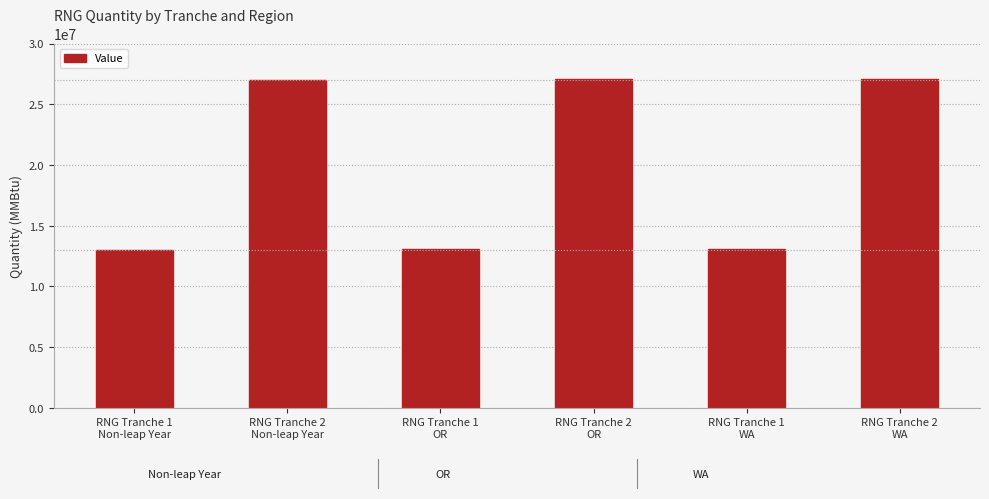

At which label is the value closest to 20036986?

RNG Tranche 2
Non-leap Year